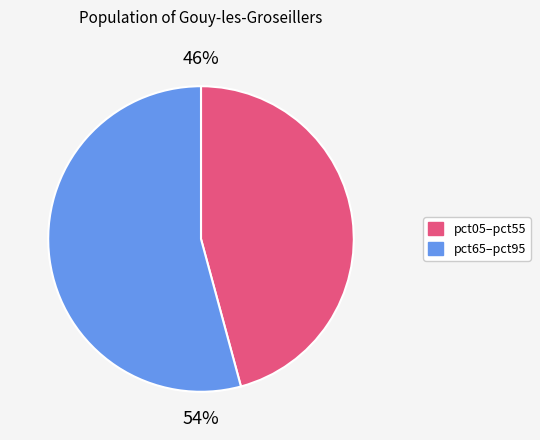

Is there a majority slice in this chart?

Yes